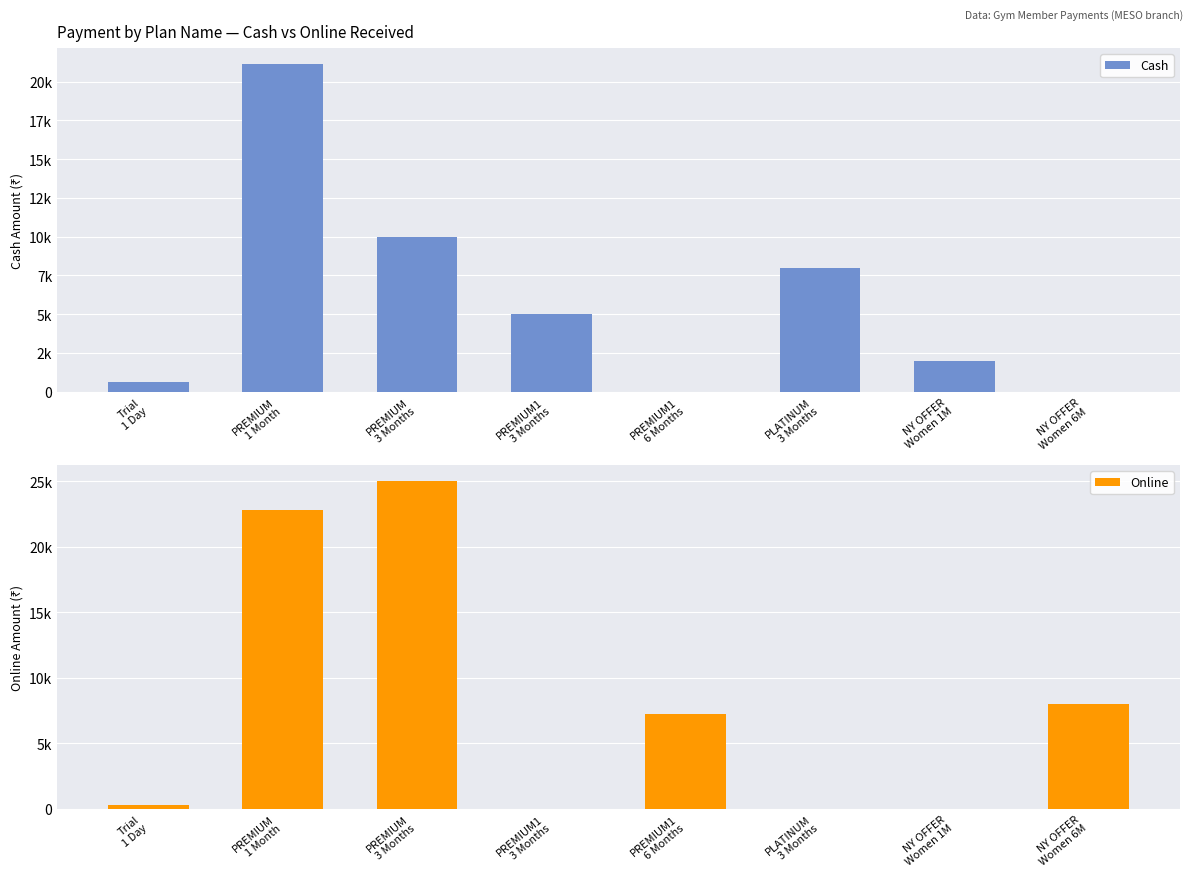

Where does the Online series first go above 7250?

PREMIUM
1 Month